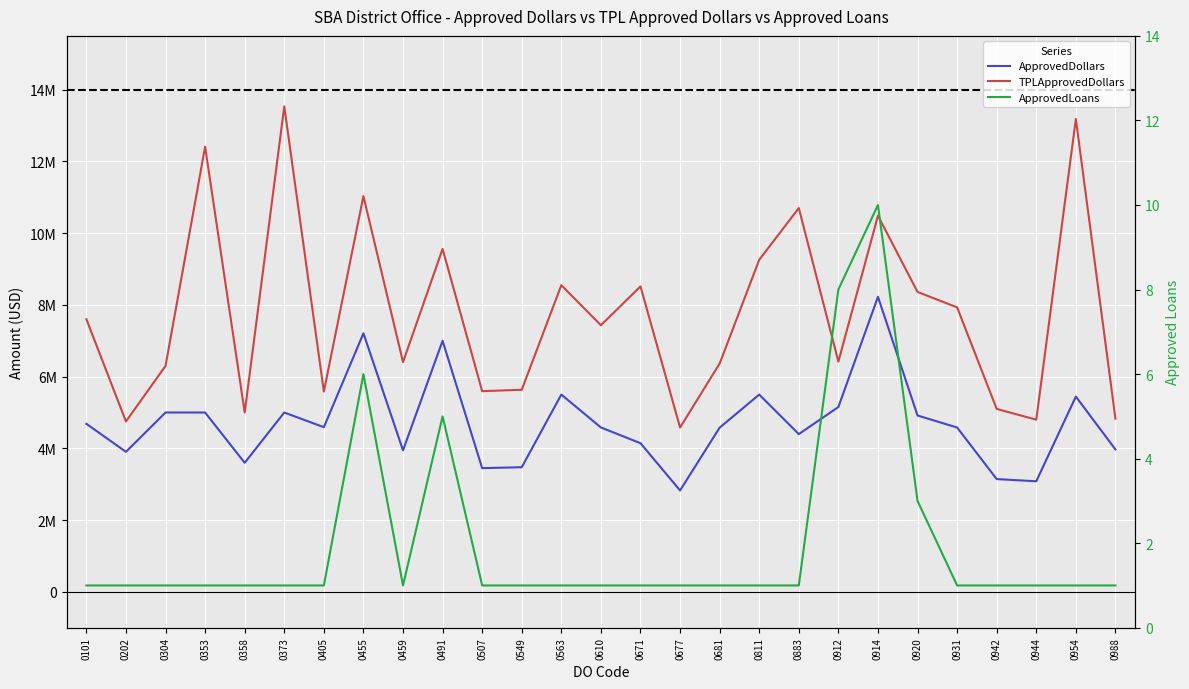

Which category has the highest value across all series?

0373